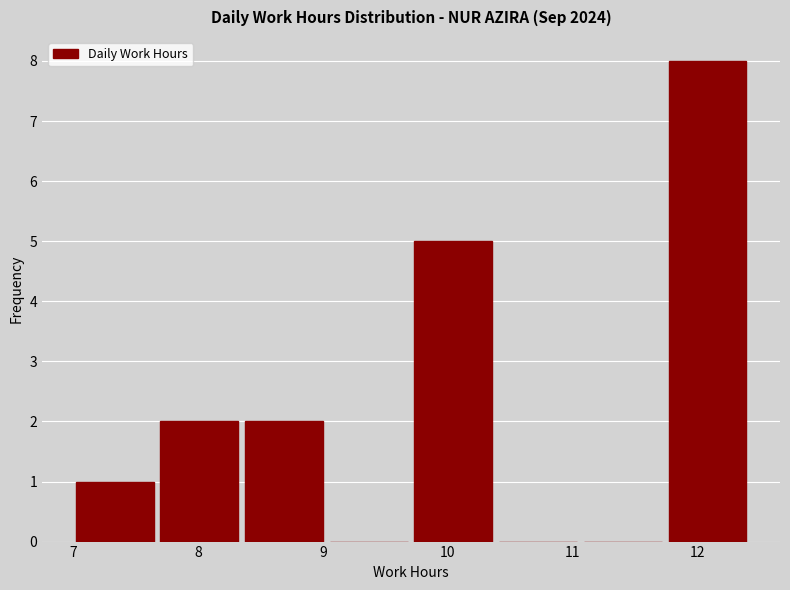

Which range on the x-axis has the tallest bar?

11.7 to 12.4